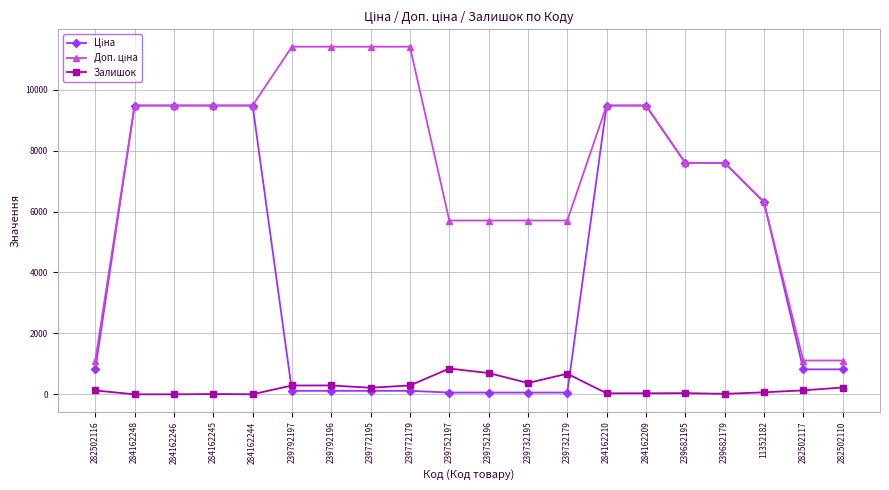

What is the maximum value shown in the chart?

11410.0